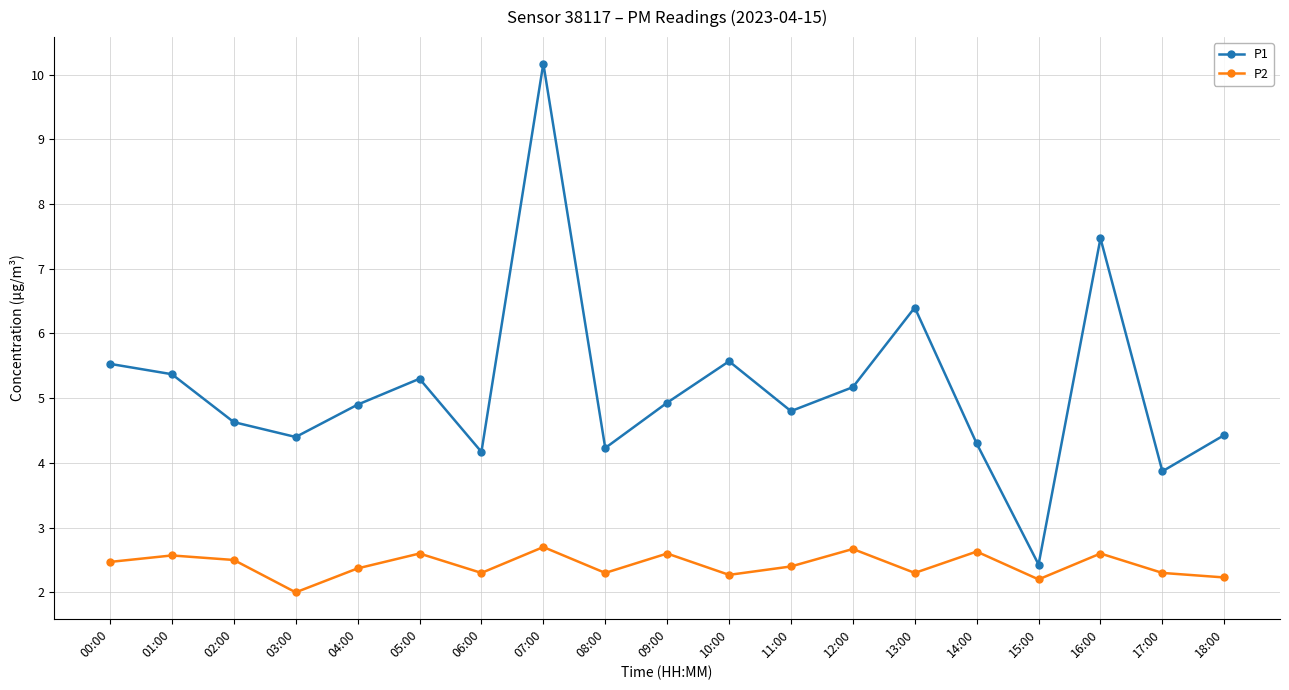

At 09:00, list the series in order from smallest to largest.

P2, P1